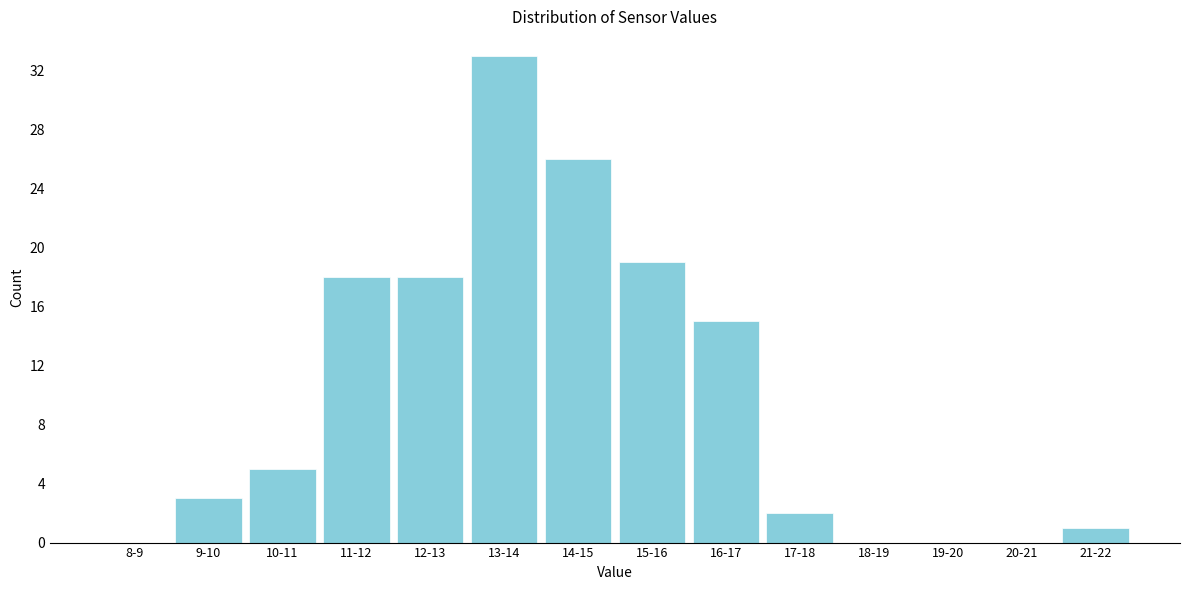

Reading right to left, what are all the values shown in this chart?

21-22=1	20-21=0	19-20=0	18-19=0	17-18=2	16-17=15	15-16=19	14-15=26	13-14=33	12-13=18	11-12=18	10-11=5	9-10=3	8-9=0